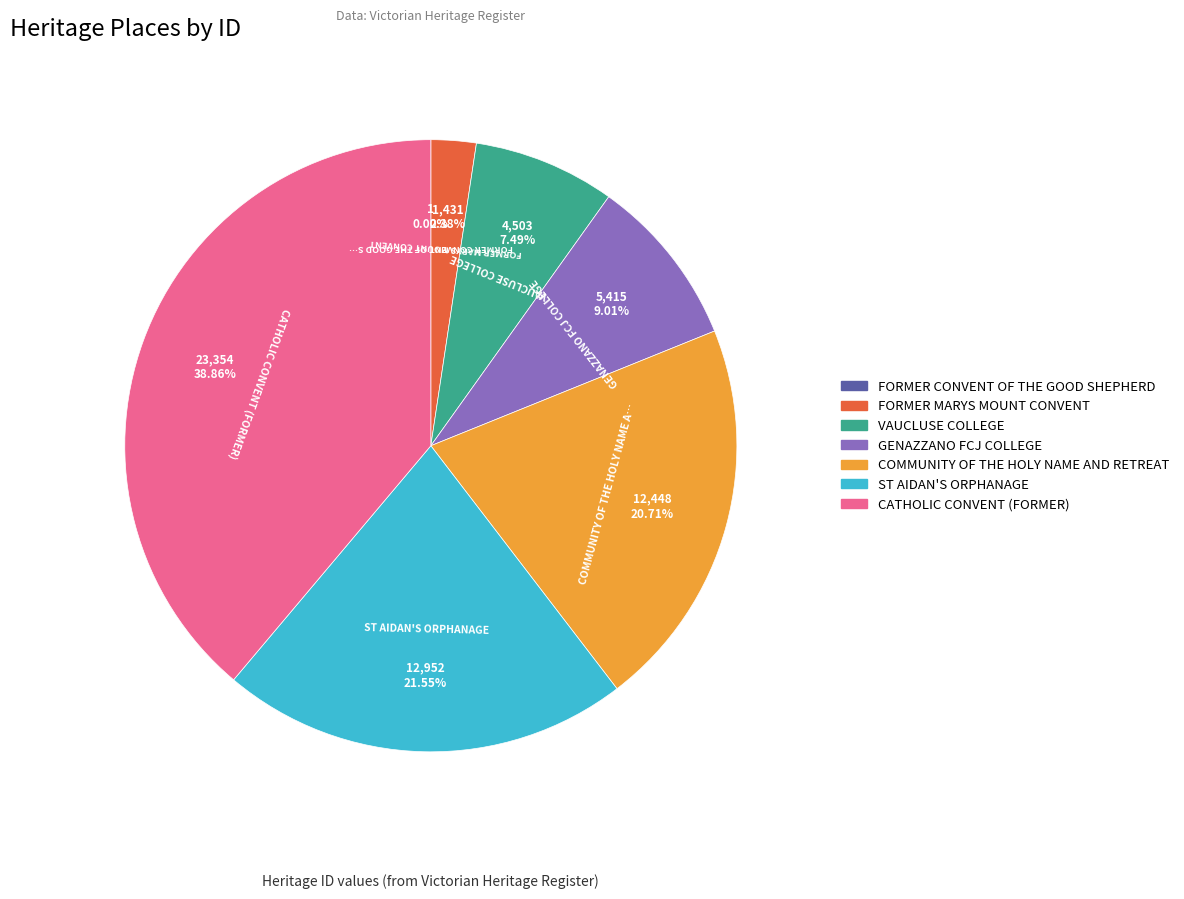

What portion of the pie excludes ST AIDAN'S ORPHANAGE?

78.5%